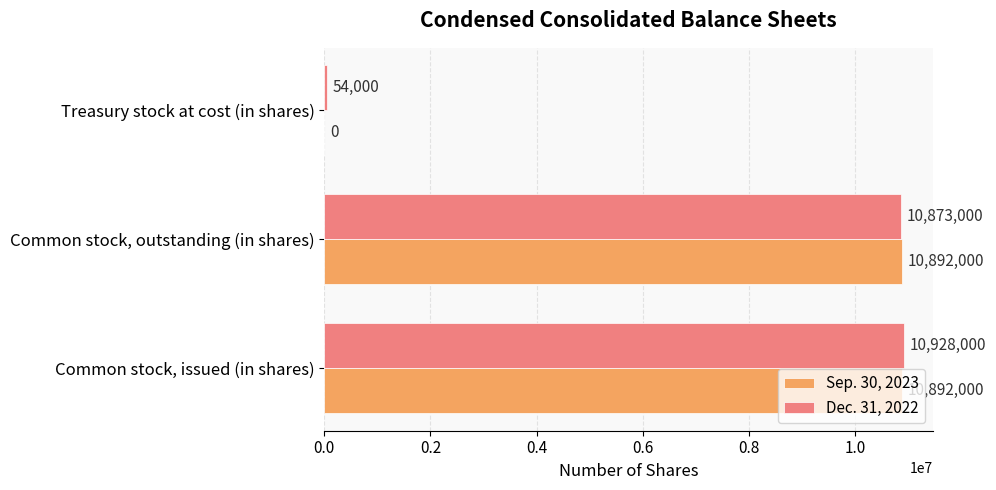

What value does the Sep. 30, 2023 series have at Common stock, issued (in shares), to the nearest 10?

10892000